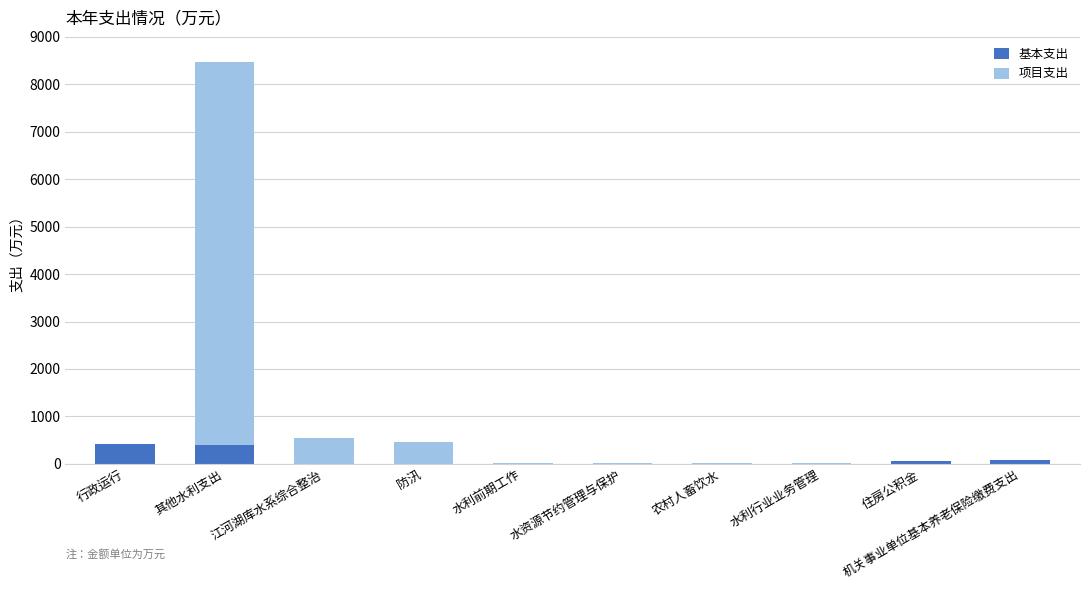

True or false: 基本支出 has a value of 0.0 at 农村人畜饮水.

True